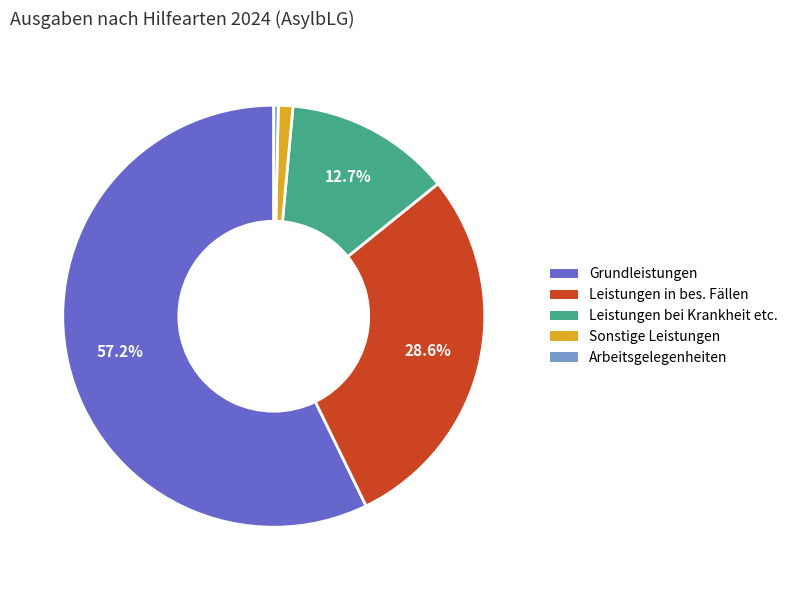

Does any single category account for the majority?

Yes